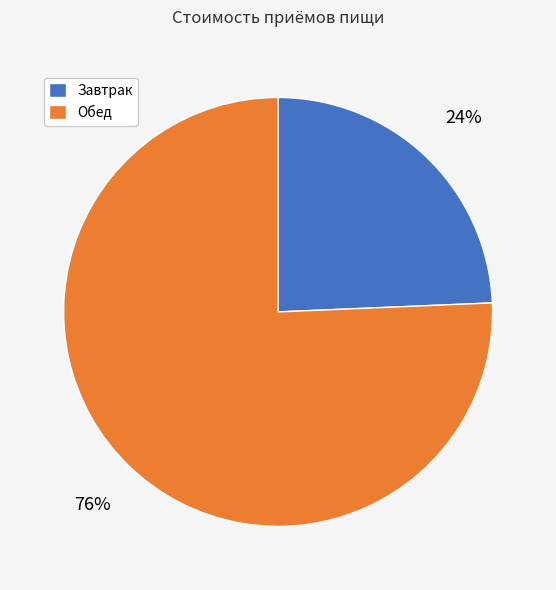

What percentage is the Обед slice, to the nearest percent?

76%